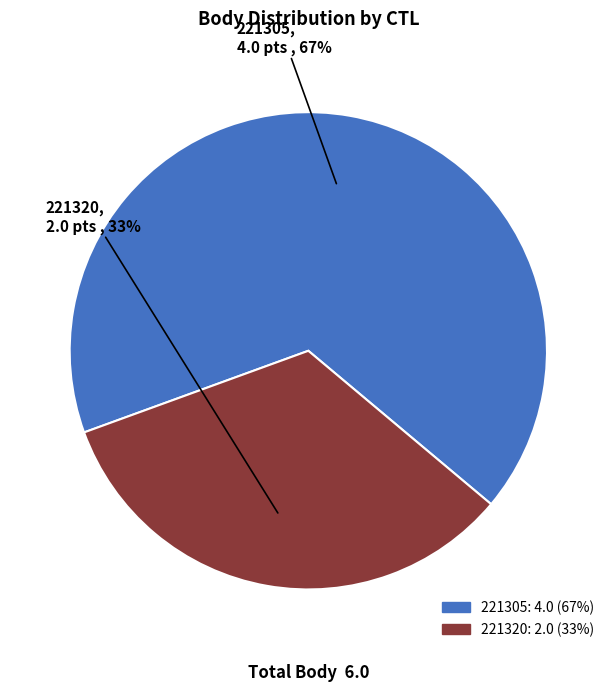

Do 221320 and 221305 together represent more than half of the pie?

Yes